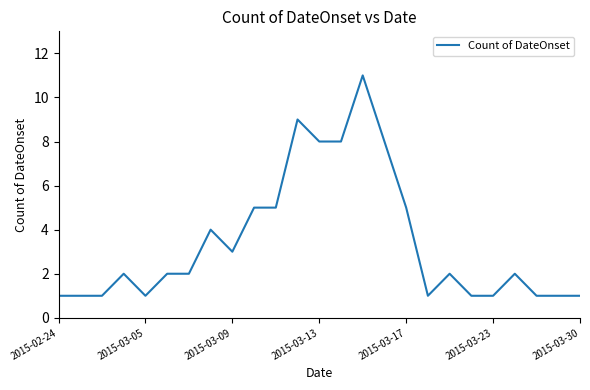

What is the greatest value displayed?

11